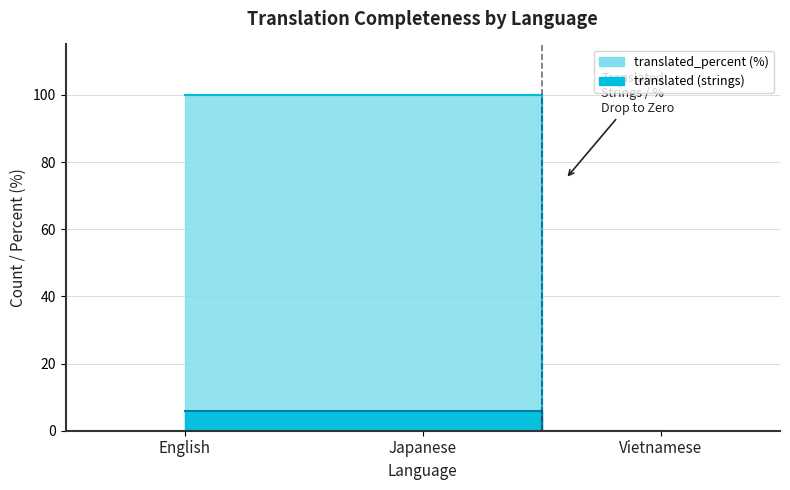

At which category is the sum across all series the highest?

English